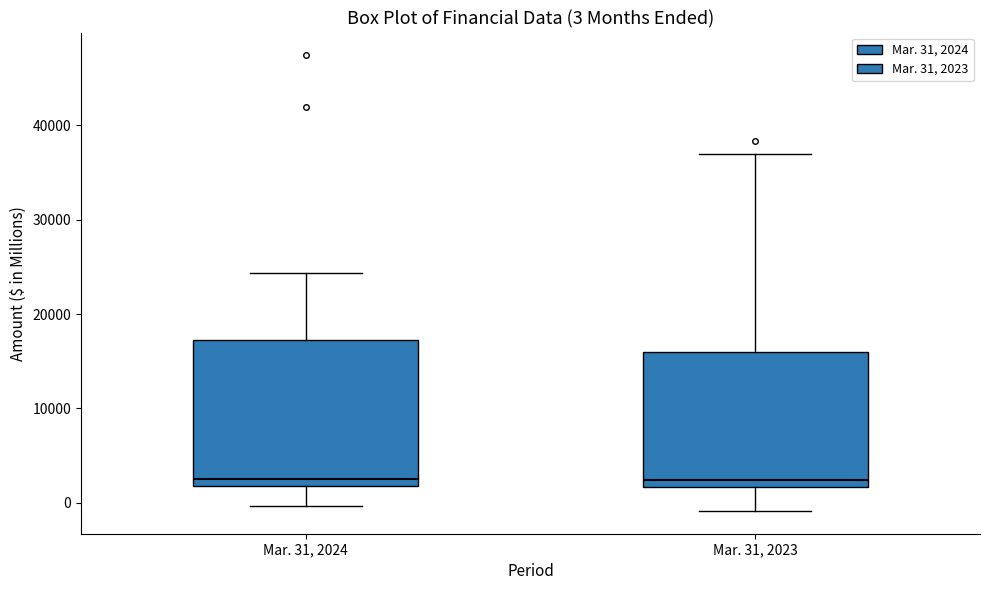

Comparing the boxes themselves (not the whiskers), which one is the tallest?

Mar. 31, 2024